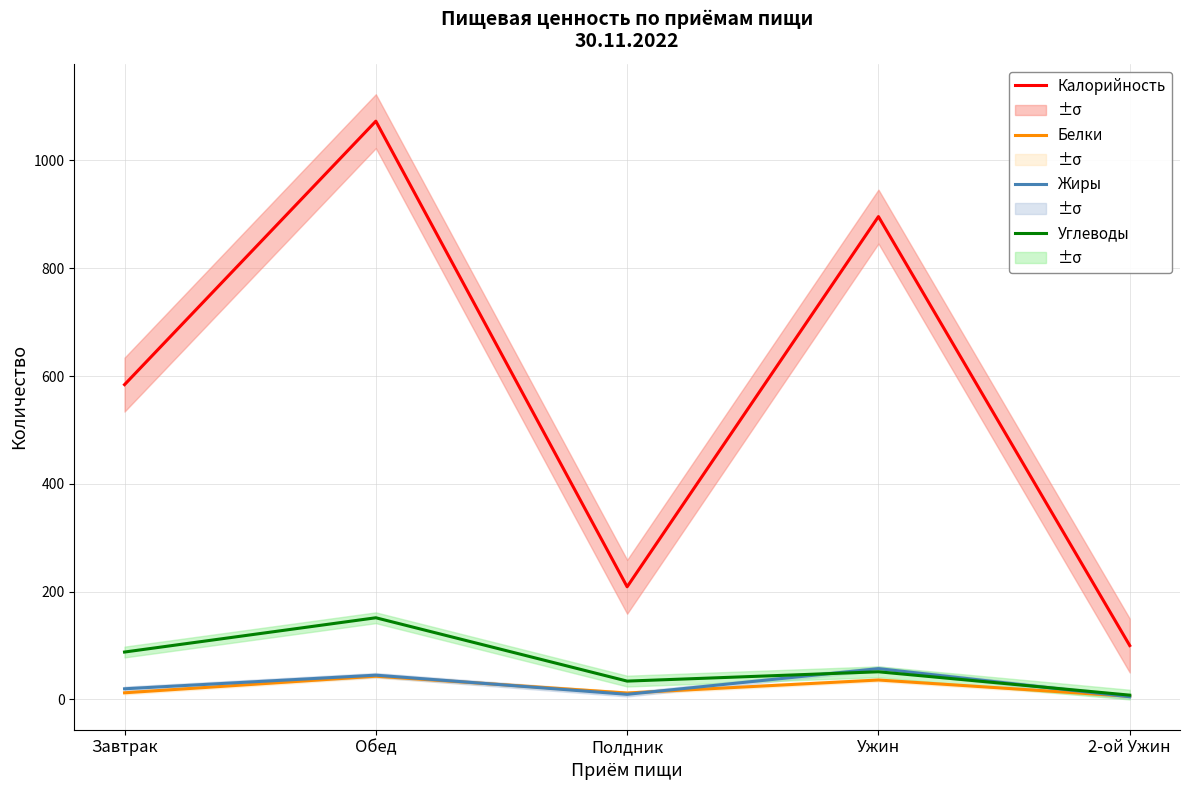

Rank the categories by Белки value from highest to lowest.

Обед, Ужин, Завтрак, Полдник, 2-ой Ужин